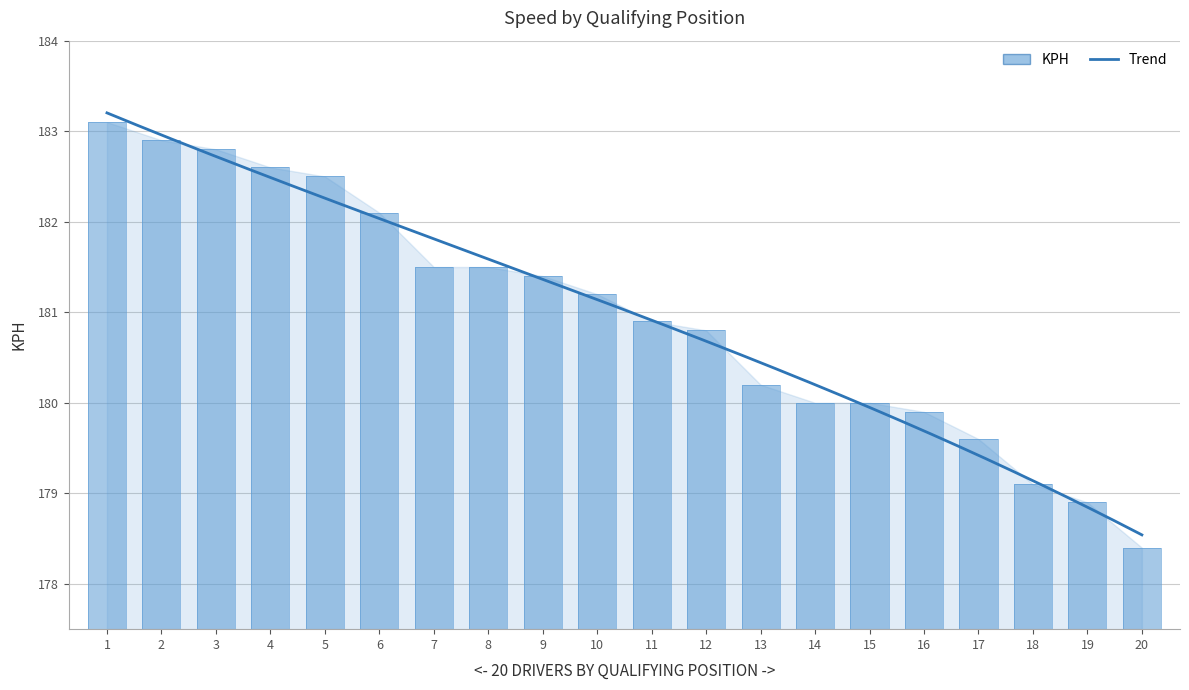

Which series has the widest spread of values?

KPH